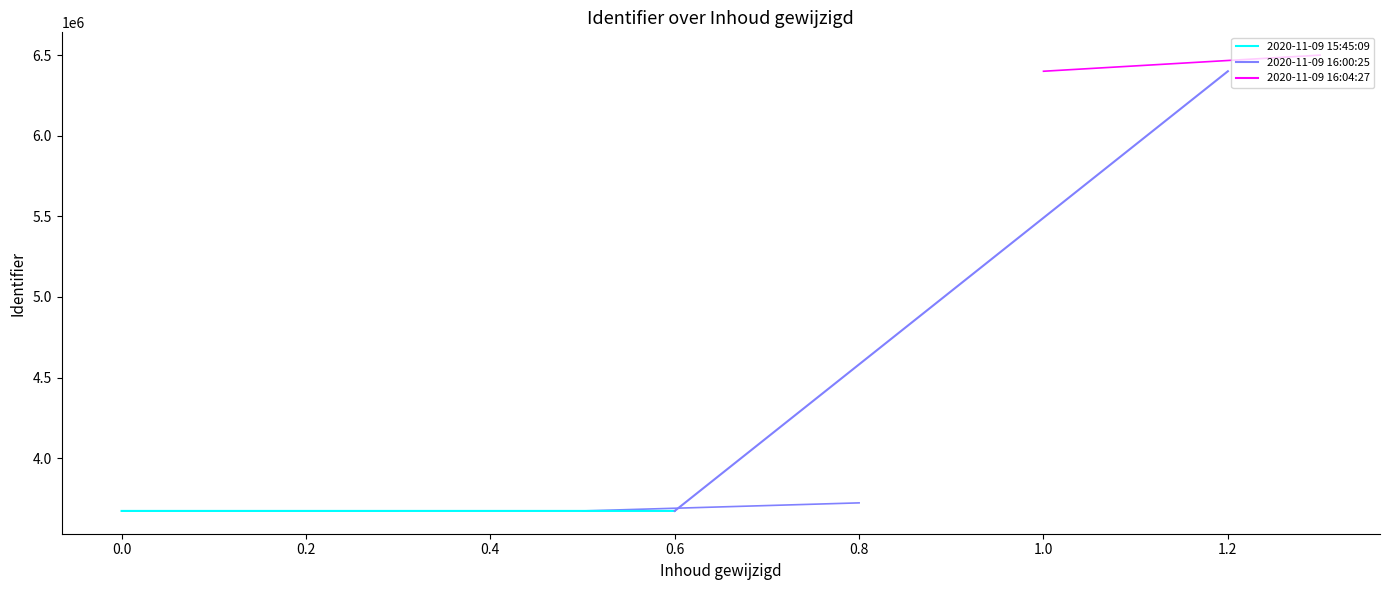

What is the value of the 2020-11-09 15:45:09 point at the 1st from the left?

3672489